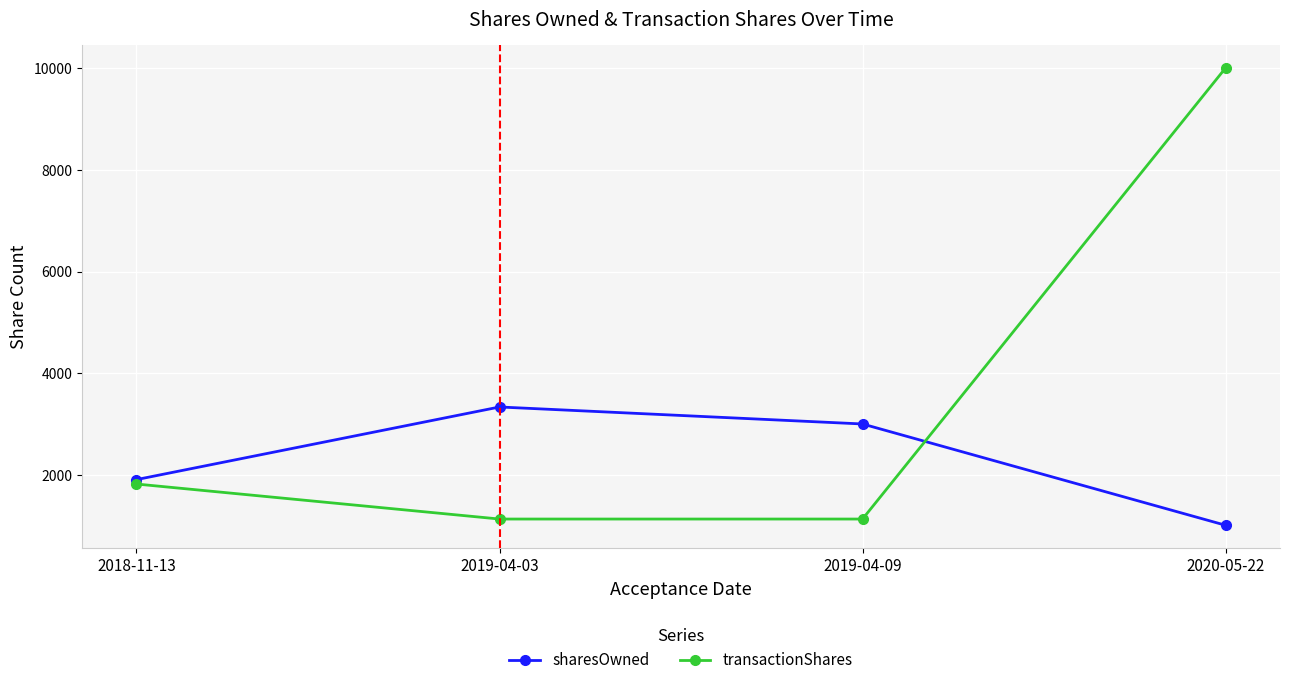

The value of transactionShares at 2018-11-13 is 1825. True or false?

True